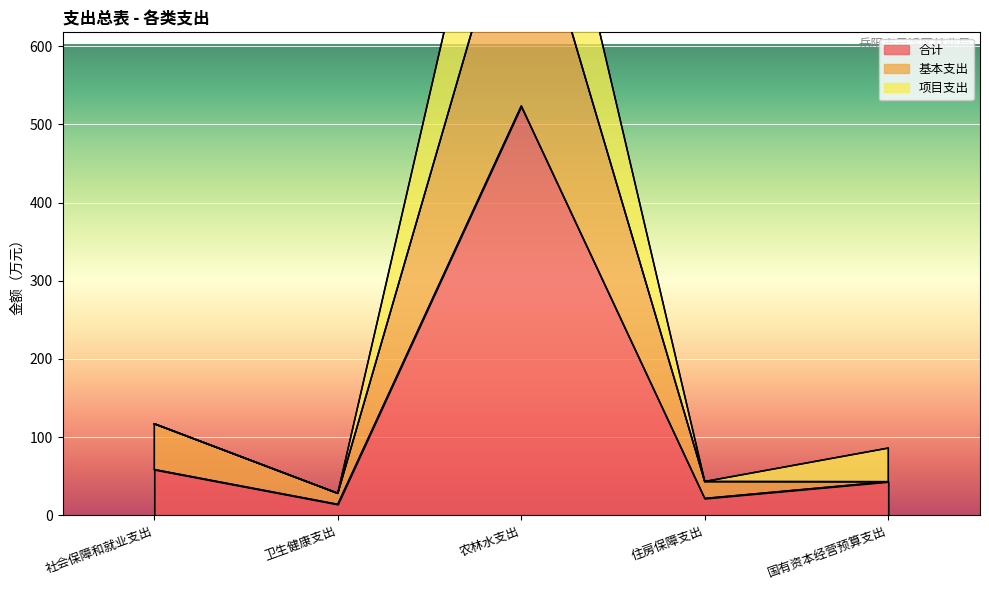

At which category does 基本支出 reach its first local peak?

农林水支出